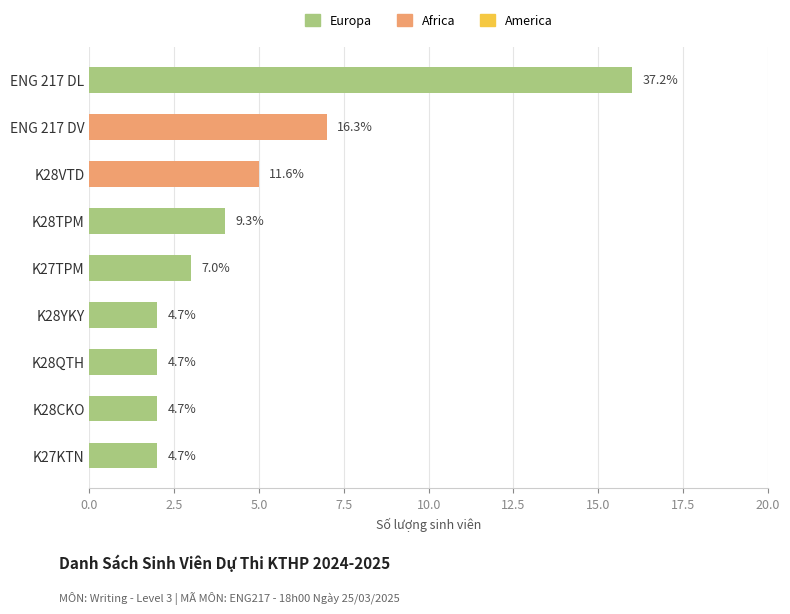

How many bars are there in total?

9